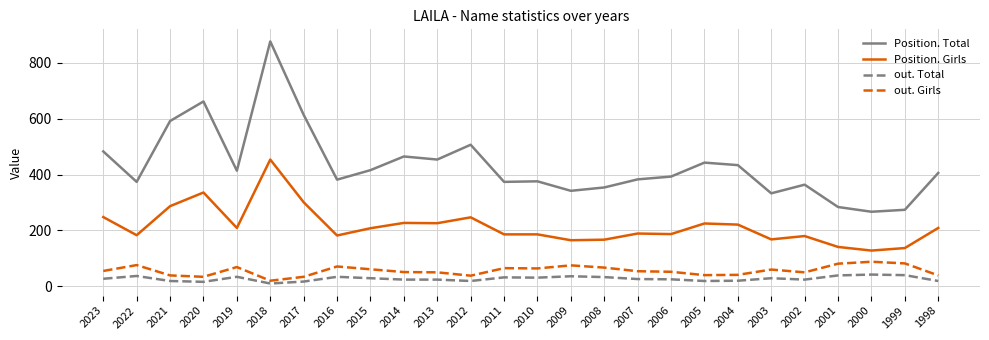

Which series has the largest total across all categories?

Position. Total